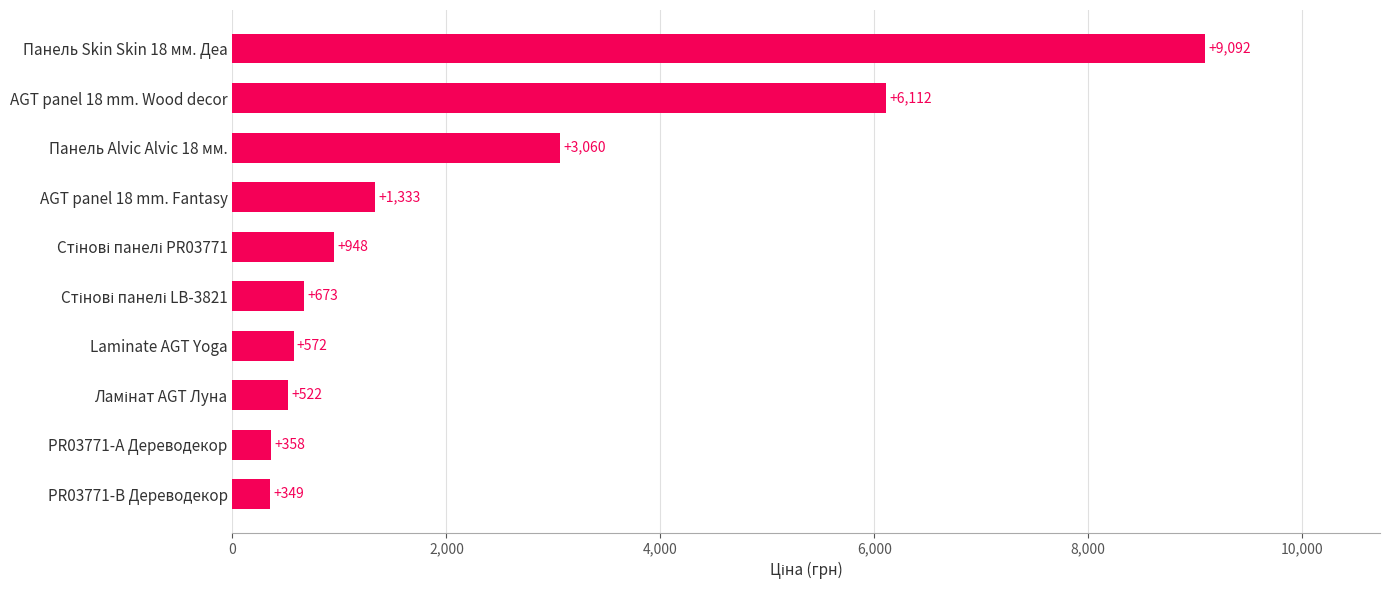

Is it true that the value at AGT panel 18 mm. Fantasy is 1332.7?

True